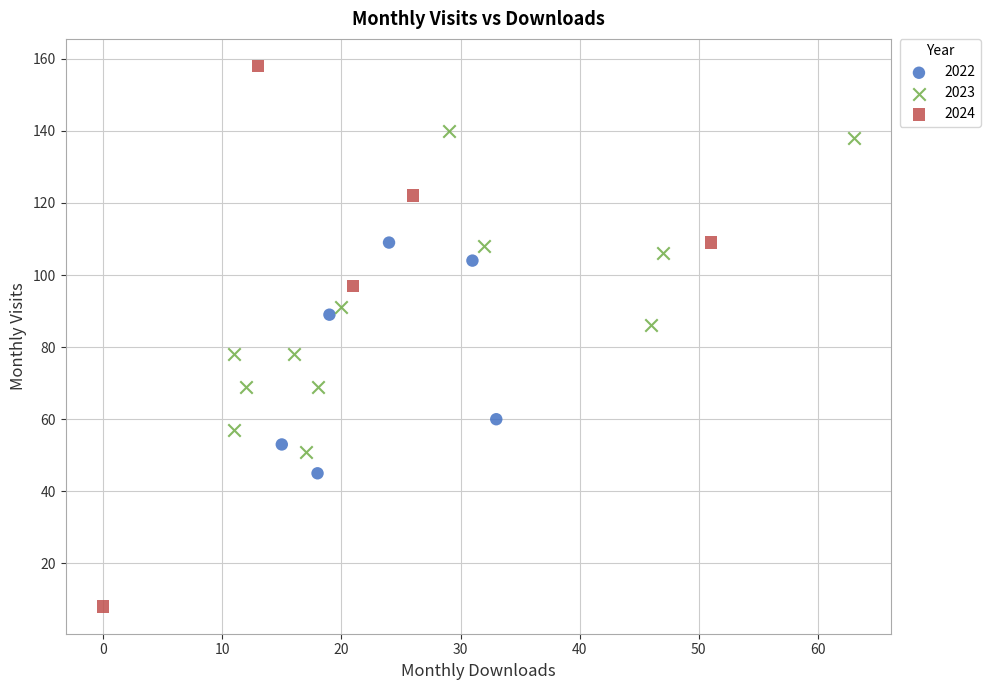

Which series has the widest spread of Y values?

2024